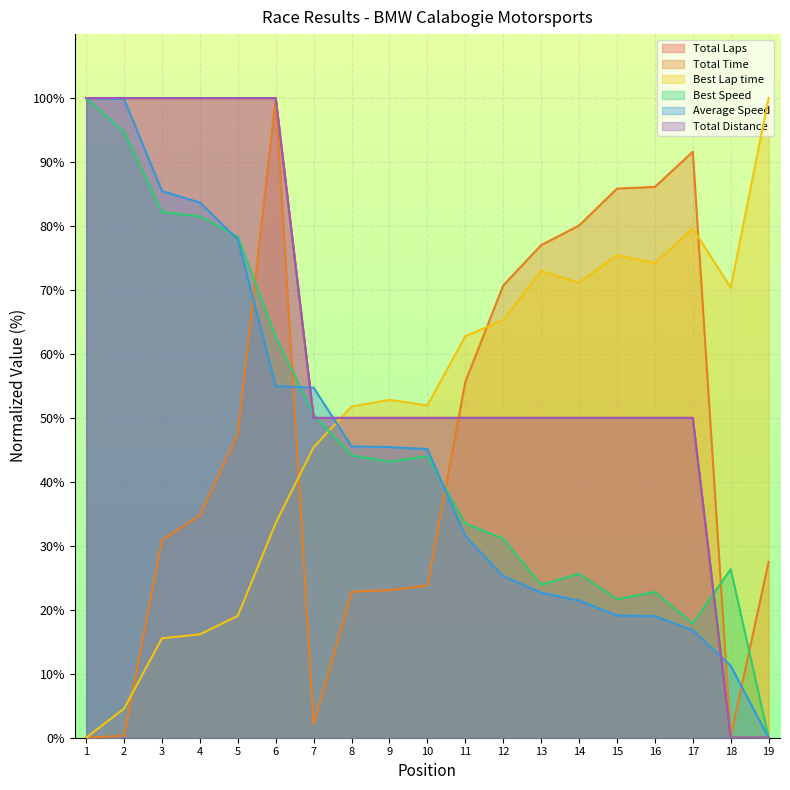

How many positive values does the Best Lap time series have?

18